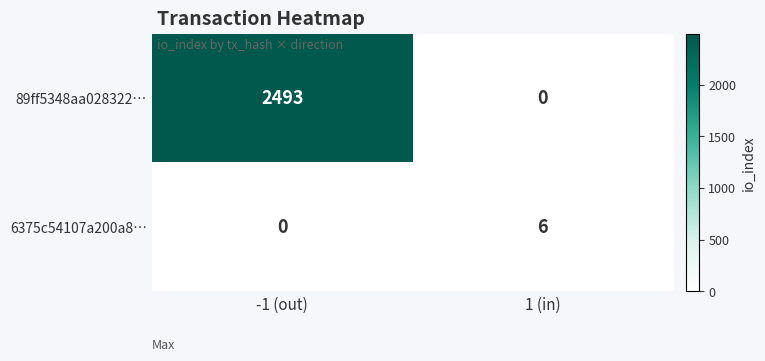

Where is 89ff5348aa028322… nearest to the value 1246?

1 (in)